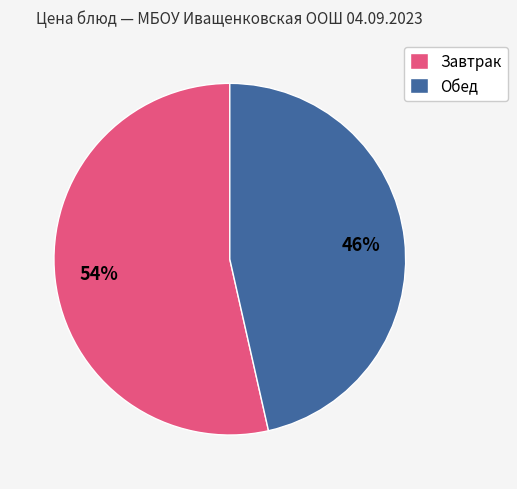

Which slice is the smallest?

Обед